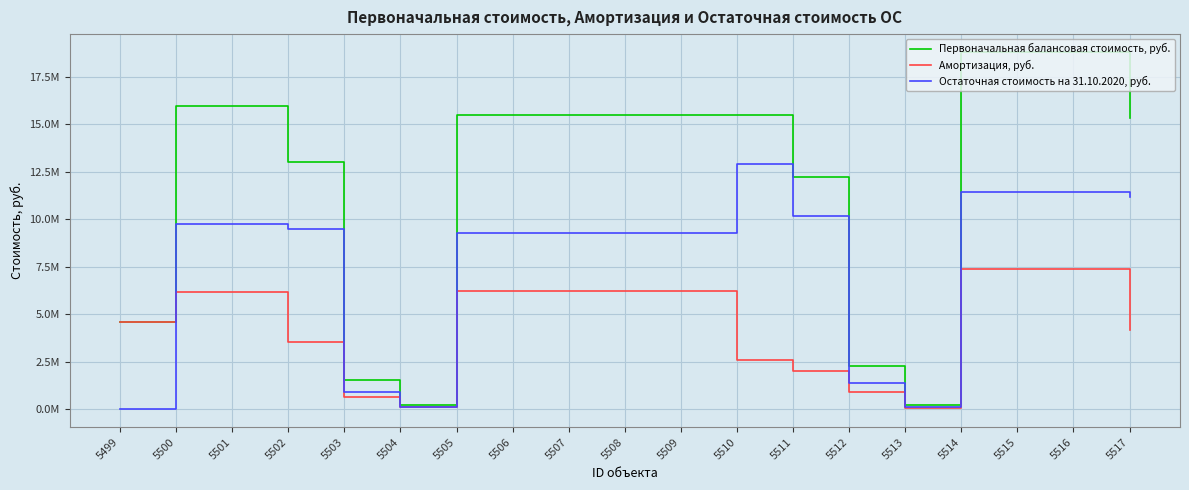

At which label does Первоначальная балансовая стоимость, руб. reach its minimum?

5513